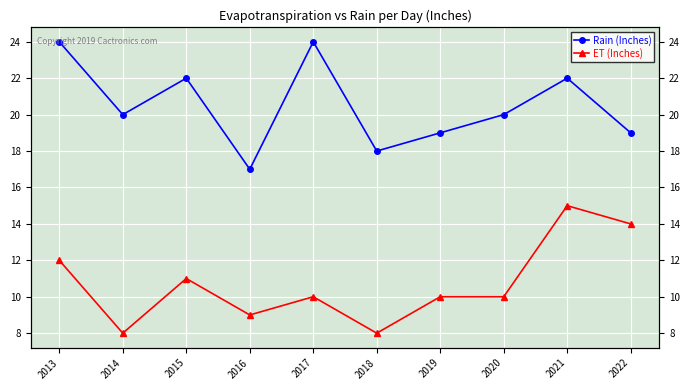

List the series in order of their peak value, lowest first.

ET (Inches), Rain (Inches)